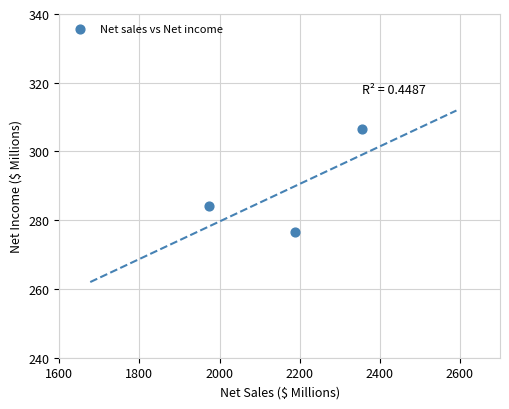

What Y value in the scatter plot is closest to 291?

284.0